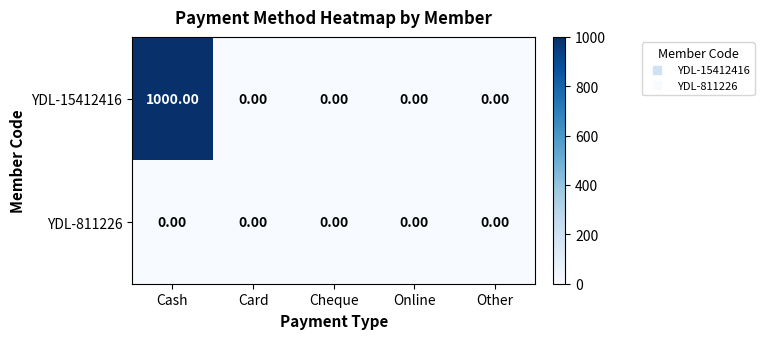

Count the number of data series in this chart.

2